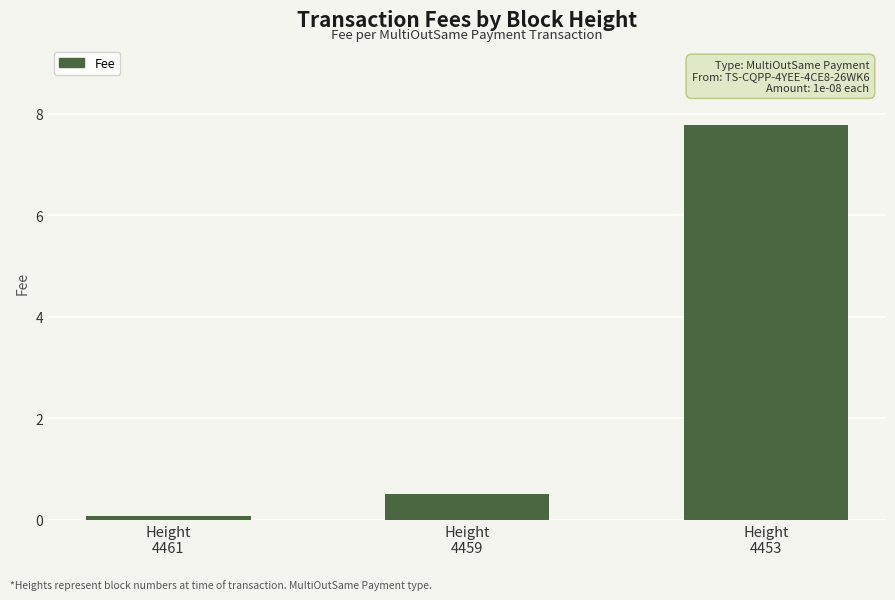

What is the change in value from Height
4461 to Height
4453?

+7.7